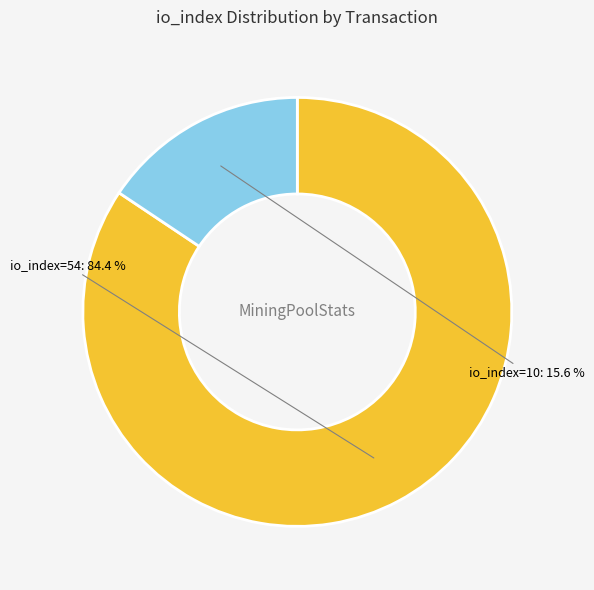

Do io_index=54 and io_index=10 together represent more than half of the pie?

Yes